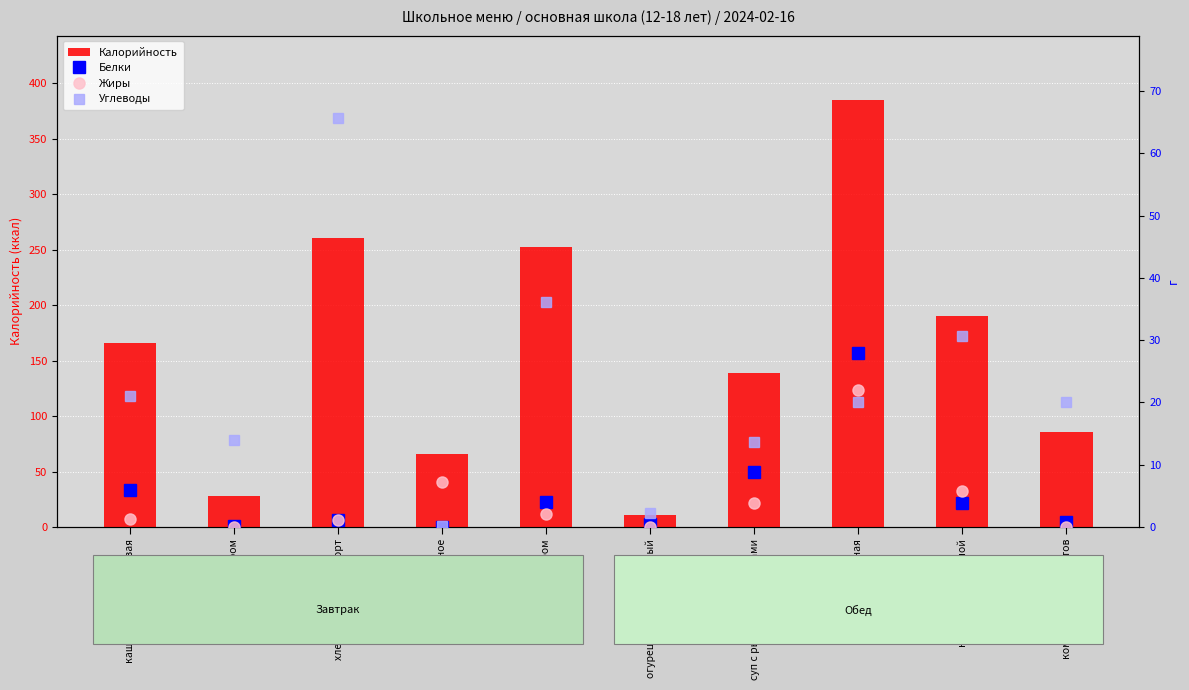

How many values in the Жиры series are below 2?

5